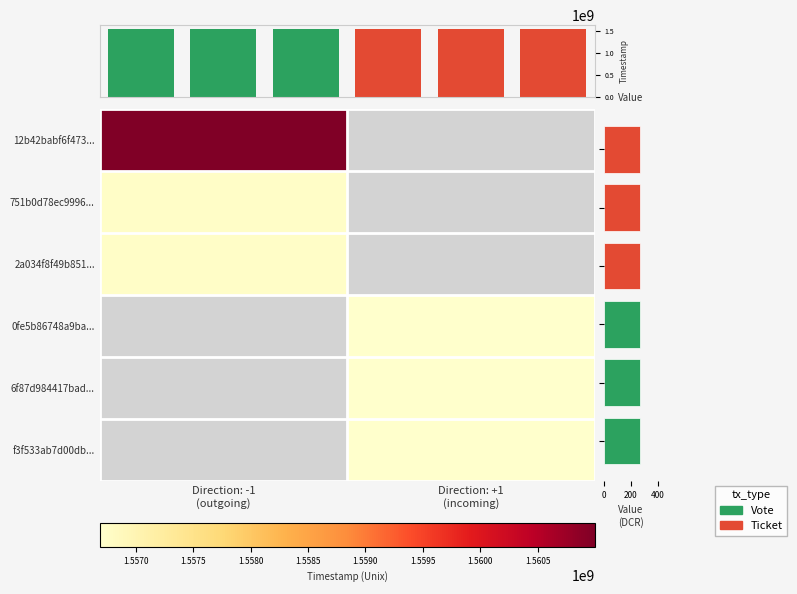

Is the value of f3f533ab7d00db... at Direction: +1 (incoming) greater than the value of 751b0d78ec9996... at Direction: -1 (outgoing)?

No